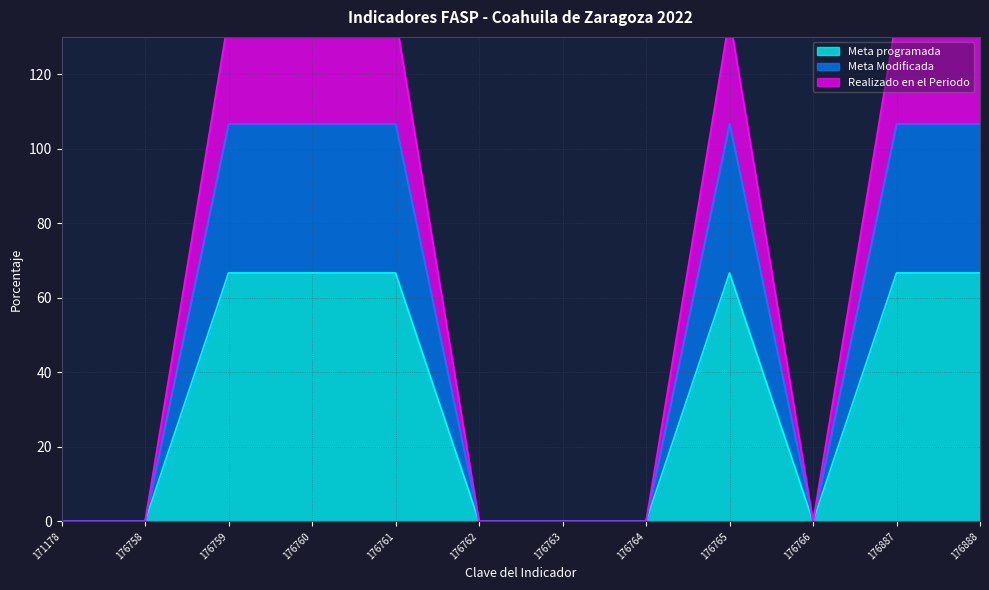

Which series changed the most between 171178 and 176762?

Meta programada